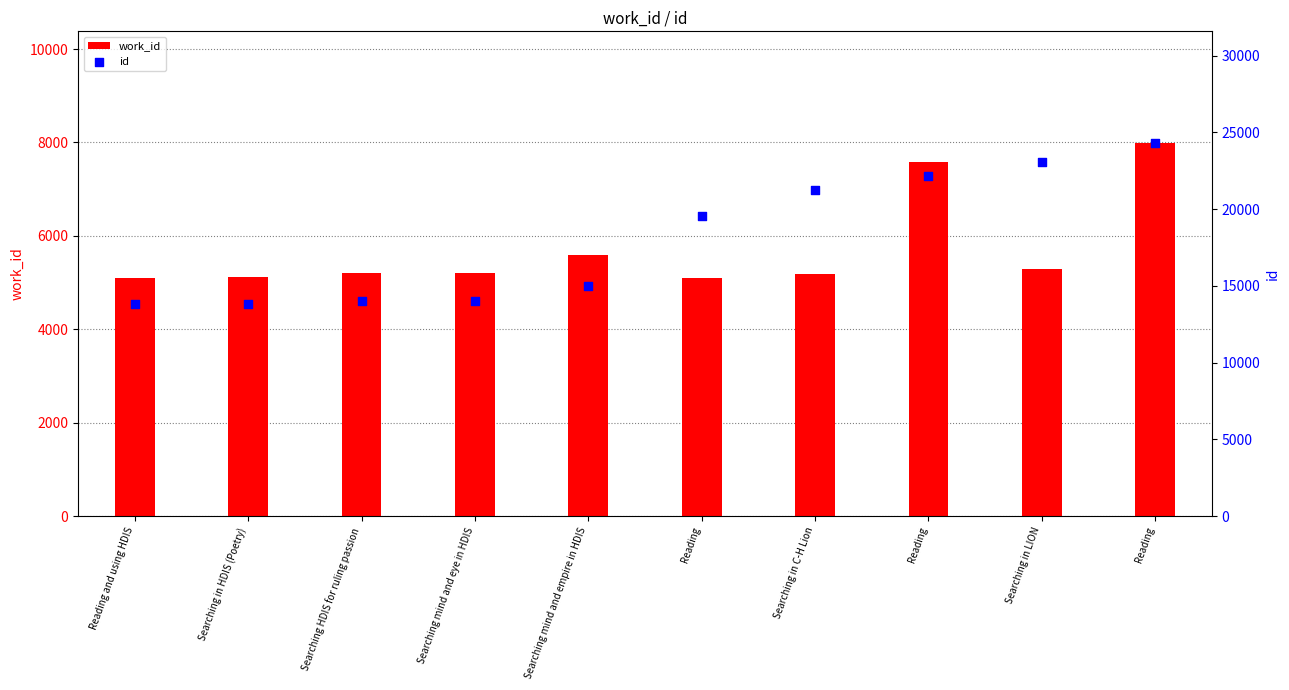

Which series contains the lowest Y value?

work_id